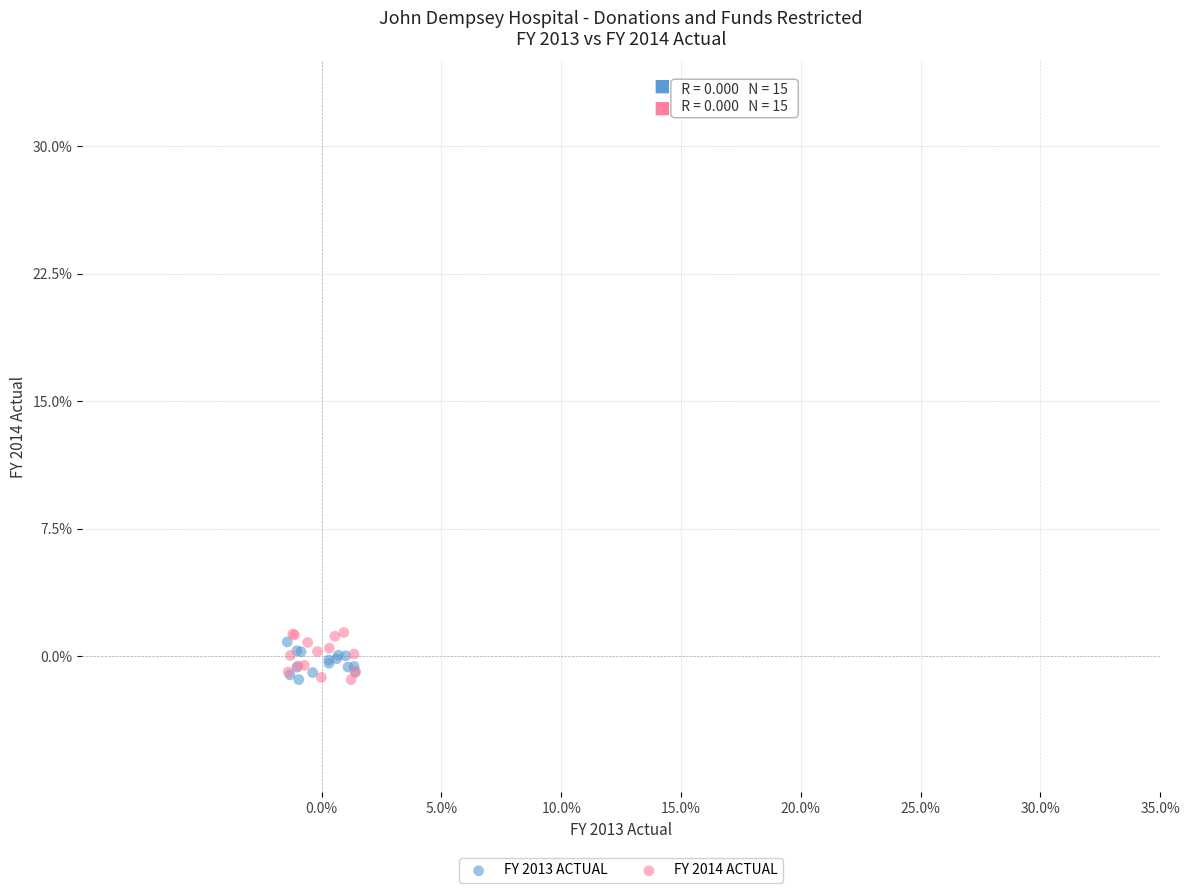

Which series contains the highest Y value?

FY 2014 ACTUAL